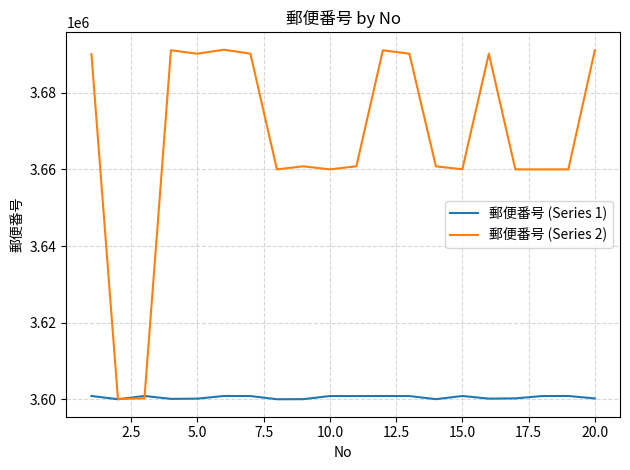

Which series has the widest spread of values?

郵便番号 (Series 2)